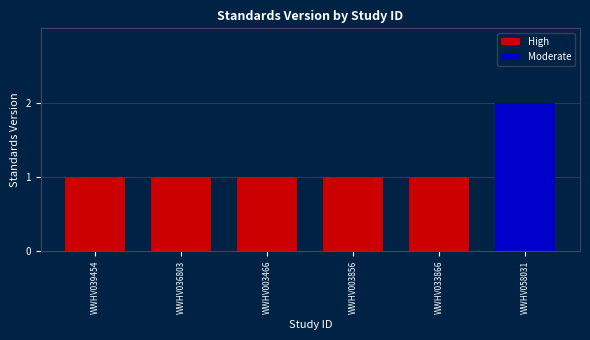

What is the smallest value displayed?

1